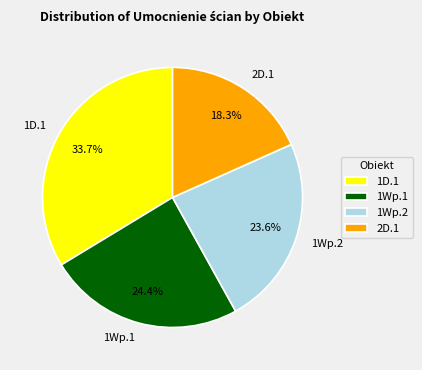

Between 1Wp.1 and 1D.1, which is larger?

1D.1